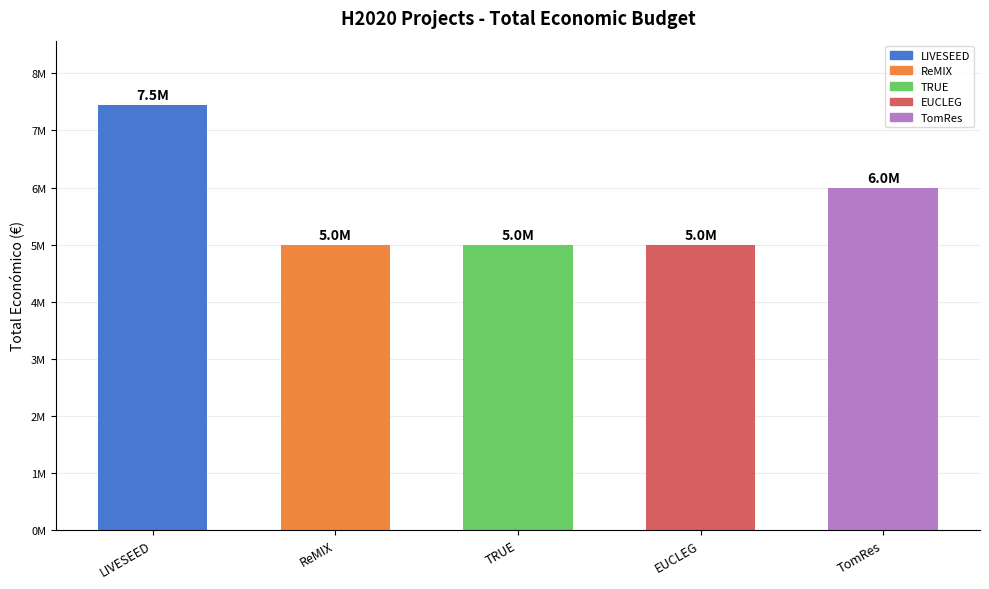

Reading left to right, list all the values displayed in this chart.

LIVESEED=7454839	ReMIX=5000000	TRUE=4999927	EUCLEG=5000000	TomRes=5996175